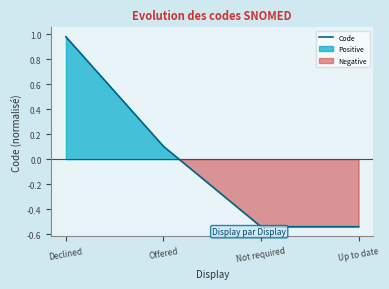

What is the difference between the maximum and second lowest values?

1.5